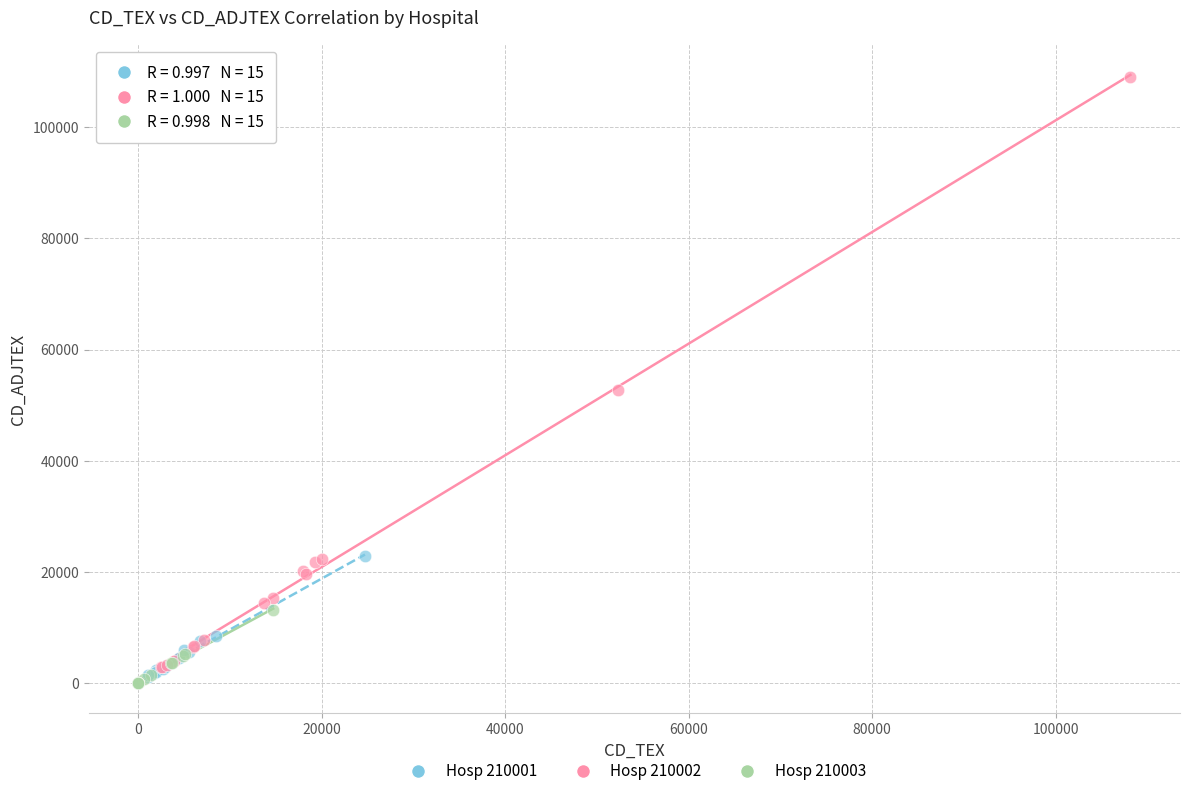

Which series has the largest Y range (max minus min)?

Hosp 210002